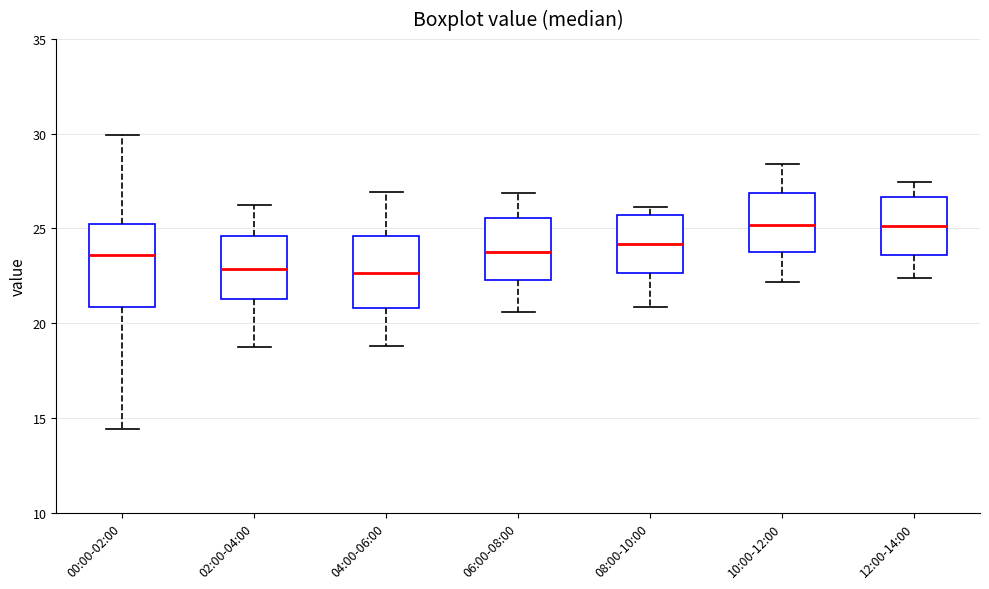

Reading left to right, transcribe this box plot: for each box, give where its median line is, the range the box spans, and where its two whiskers end, as read against the y-axis. The values are not printed on the chart, so give them approximately, as read against the axis.

00:00-02:00: median 23.5, box 21.0 to 25.0, whiskers 14.5 to 30.0
02:00-04:00: median 23.0, box 21.5 to 24.5, whiskers 19.0 to 26.0
04:00-06:00: median 22.5, box 21.0 to 24.5, whiskers 19.0 to 27.0
06:00-08:00: median 24.0, box 22.5 to 25.5, whiskers 20.5 to 27.0
08:00-10:00: median 24.0, box 22.5 to 25.5, whiskers 21.0 to 26.0
10:00-12:00: median 25.0, box 23.5 to 27.0, whiskers 22.0 to 28.5
12:00-14:00: median 25.0, box 23.5 to 26.5, whiskers 22.5 to 27.5